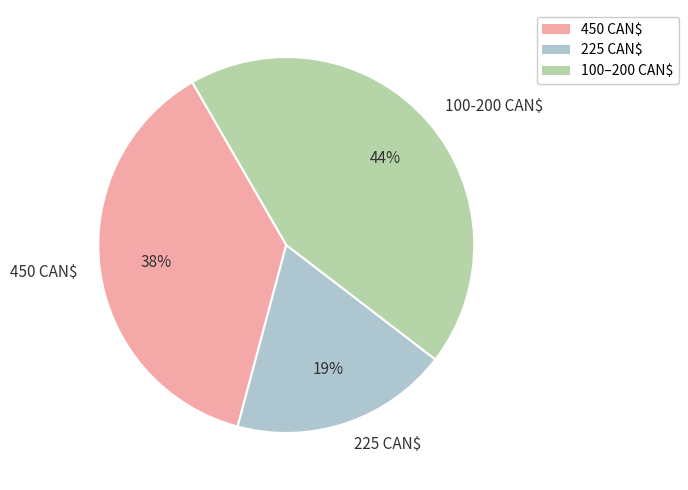

Is it true that 100-200 CAN$ is 39% of the pie?

False